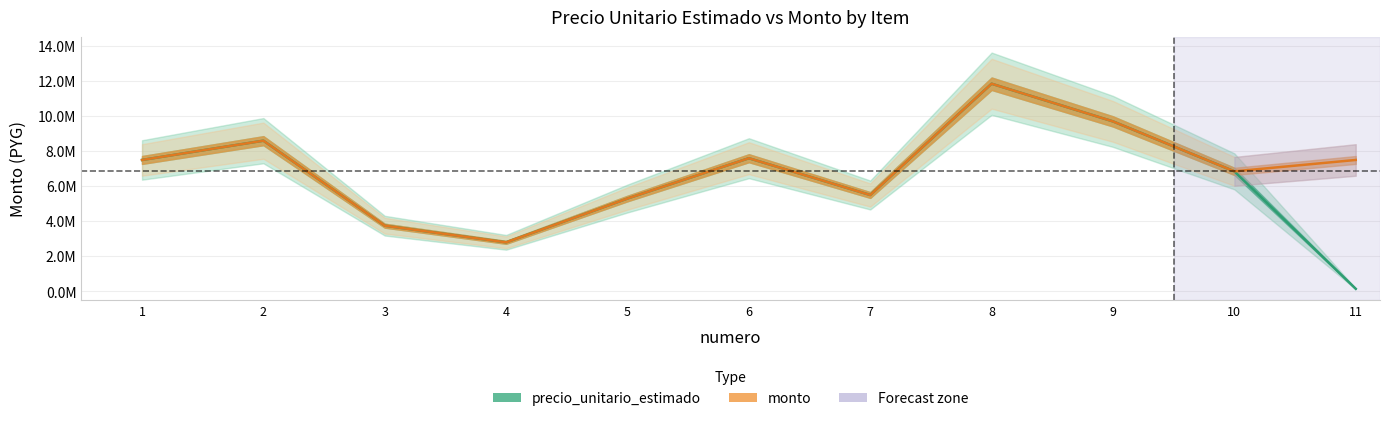

How many interior local peaks does the monto series have?

3